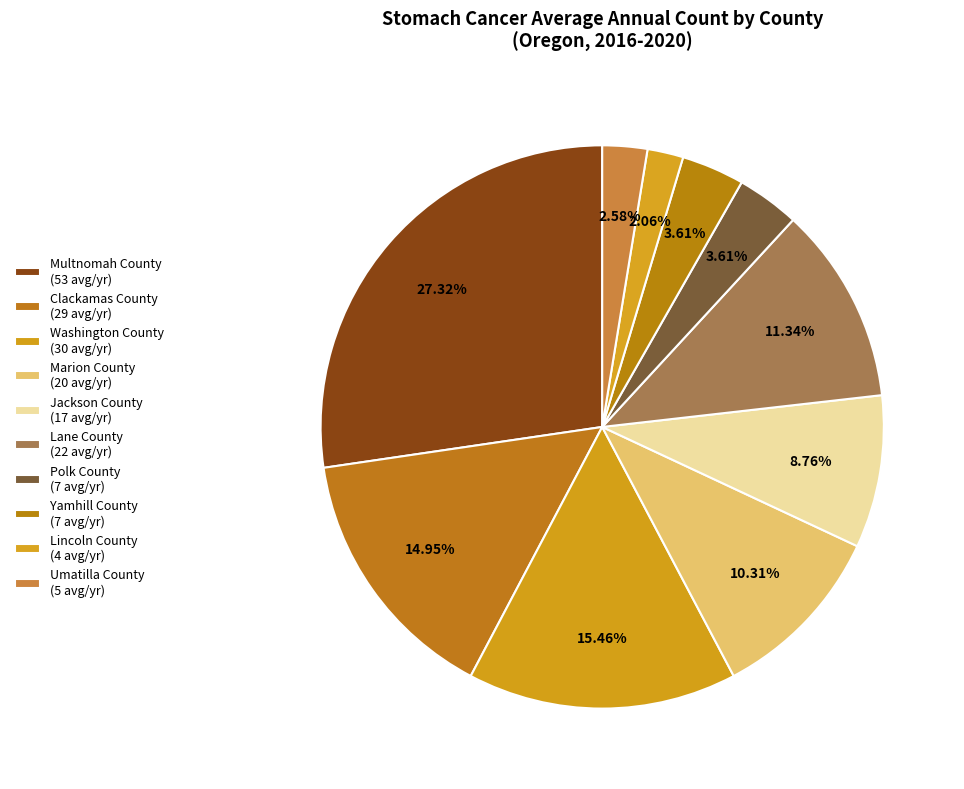

What percentage is the Marion County slice, to the nearest percent?

10%